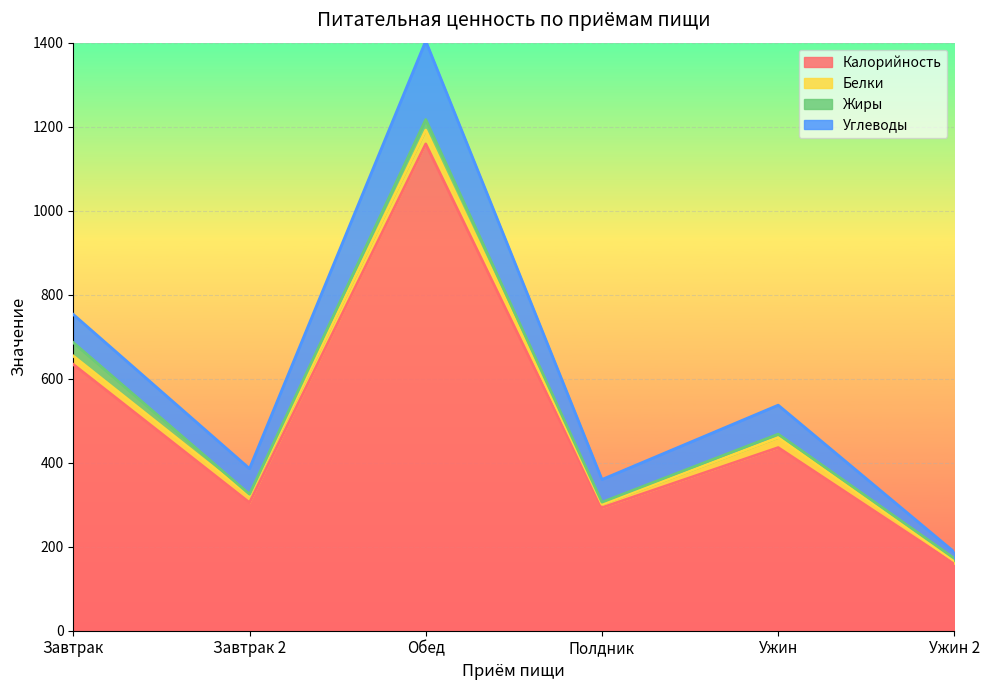

What is the minimum value shown in the chart?

4